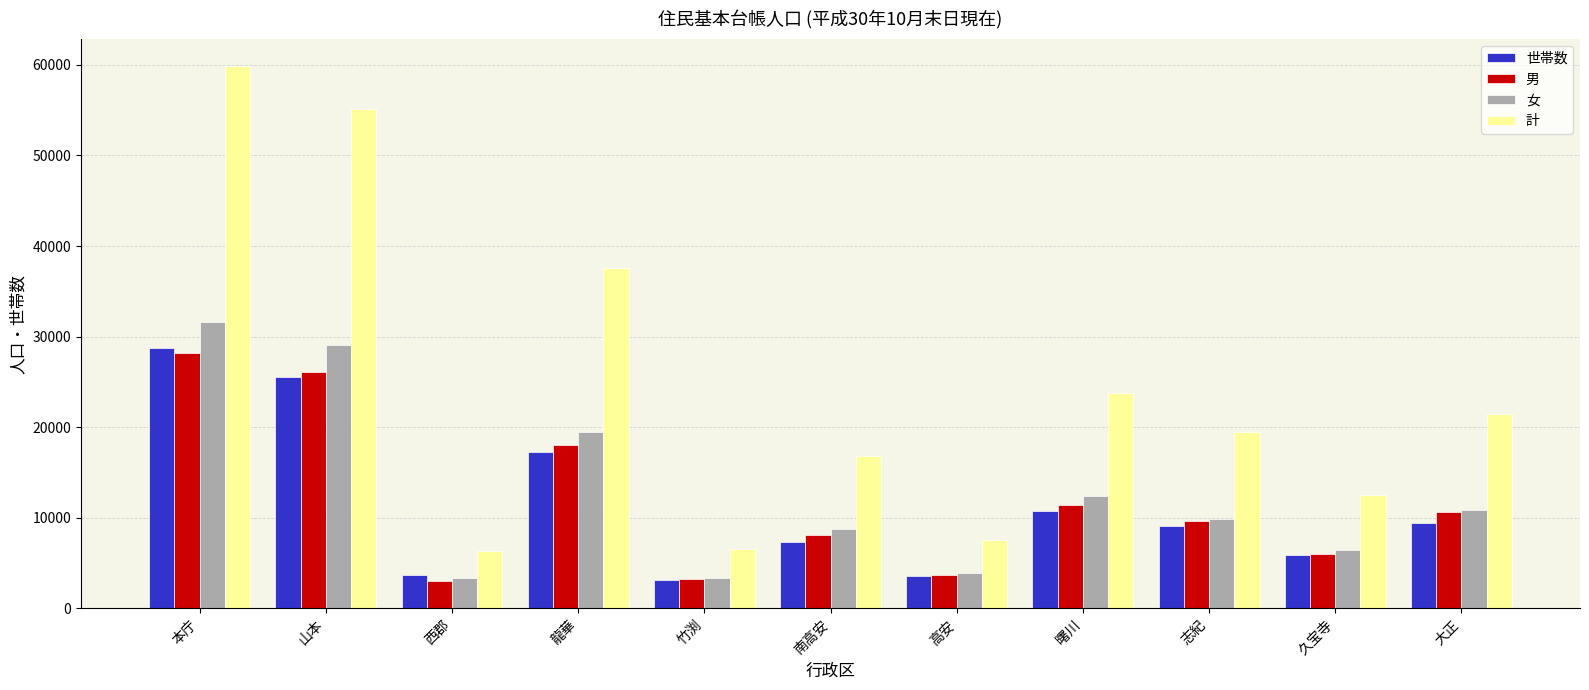

What is the difference between the highest and lowest values at 久宝寺?

6616